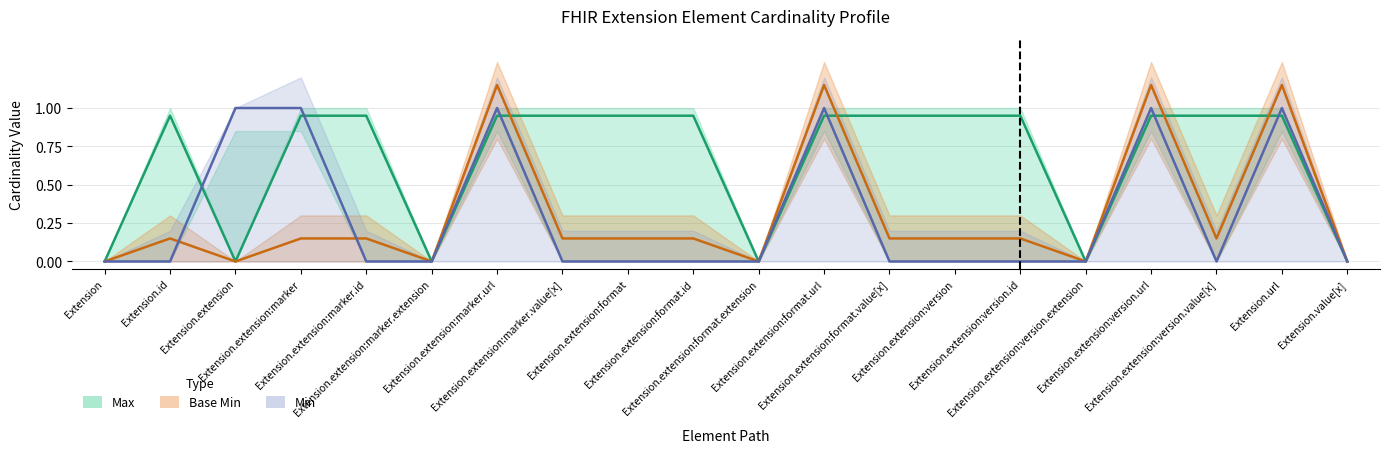

Rank the series at Extension.extension from highest to lowest value.

Min, Max, Base Min